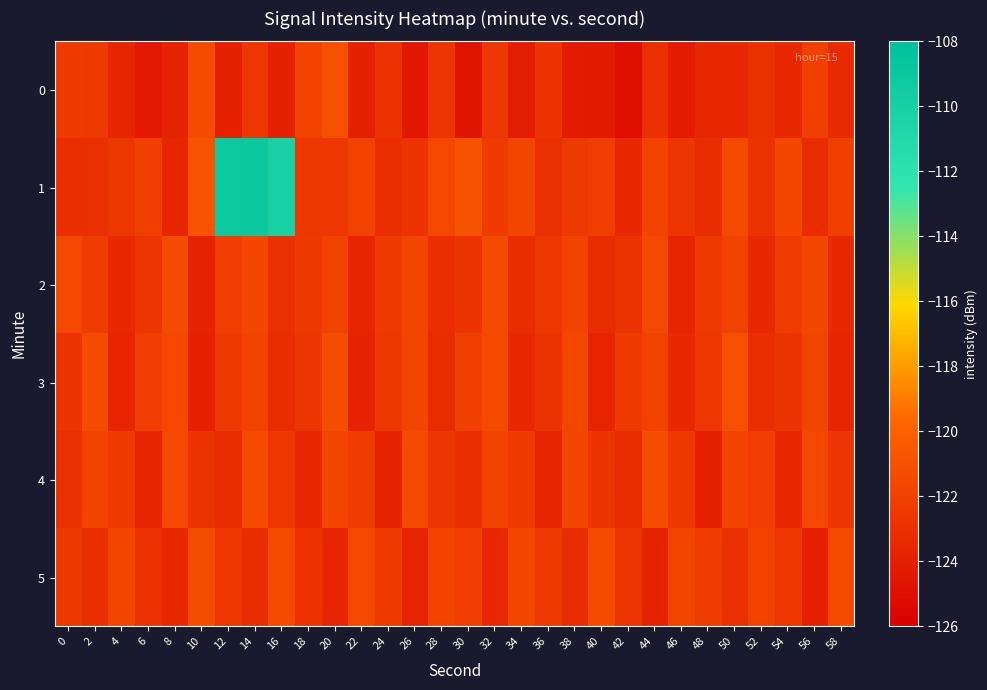

At 56, list the series in order from smallest to largest.

5, 1, 0, 3, 2, 4